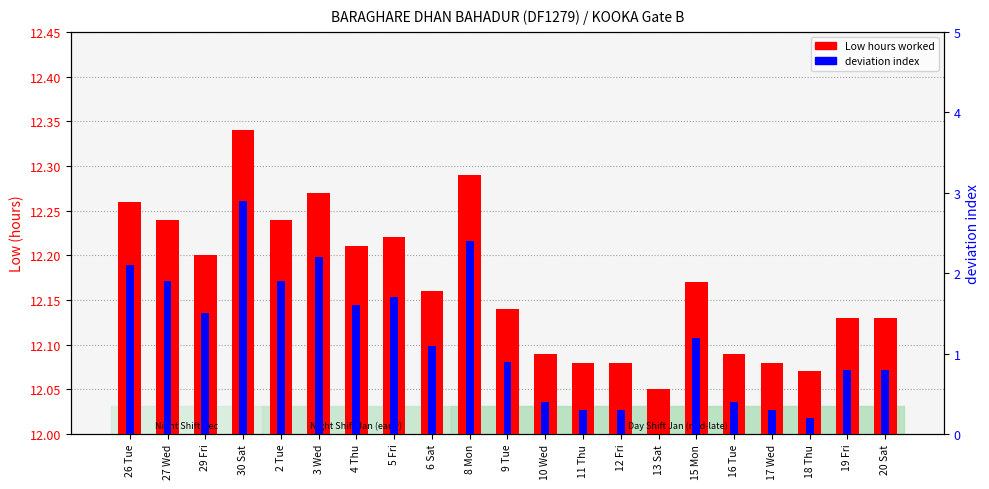

What is the sum of all deviation index values?

24.9